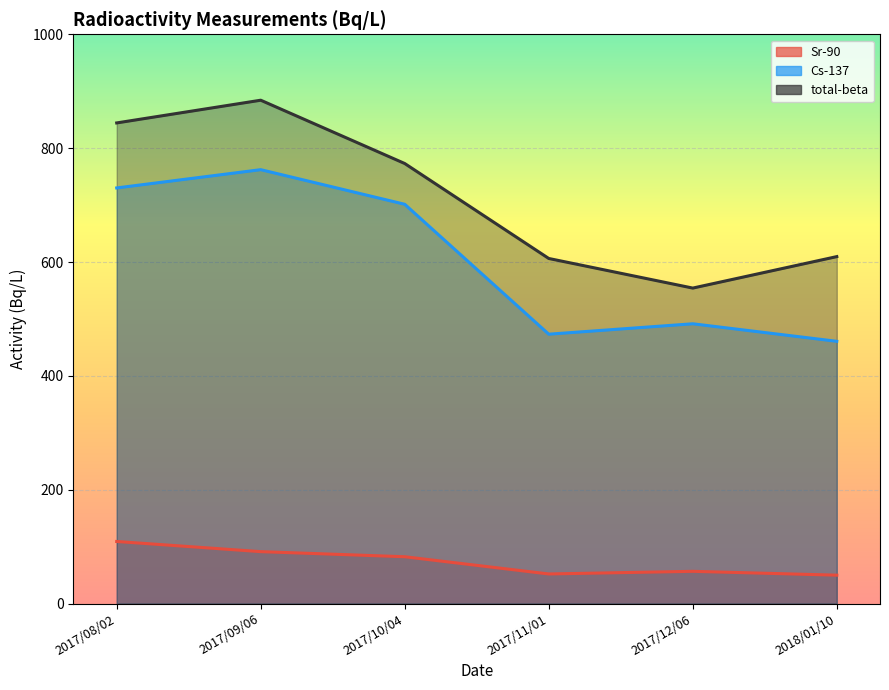

What is the difference between the highest and lowest values at 2018/01/10?

559.6